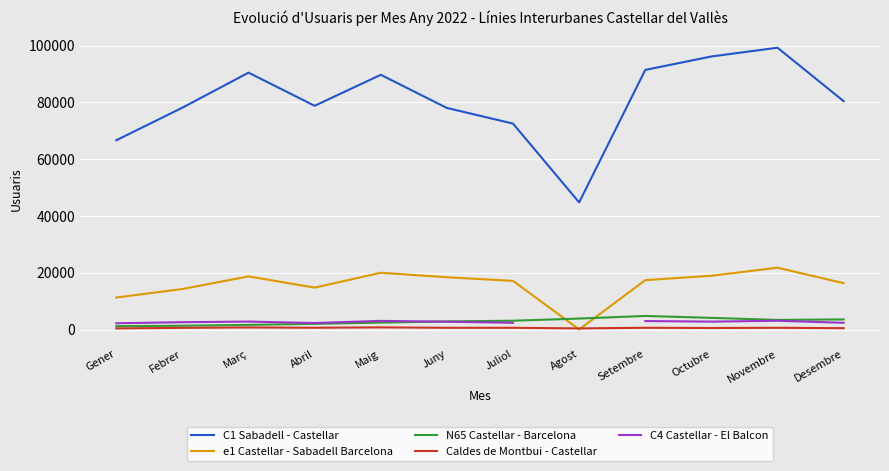

Between which two adjacent categories do e1 Castellar - Sabadell Barcelona and Caldes de Montbui - Castellar first intersect?

Juliol and Agost